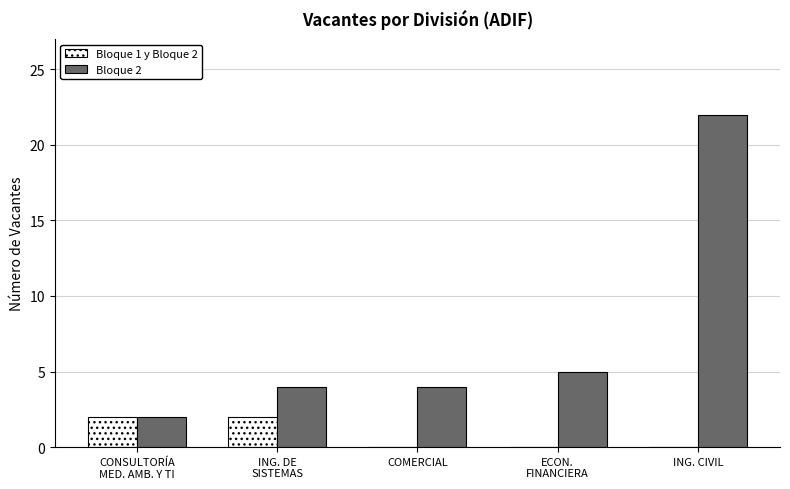

Which category has the highest value in the Bloque 2 series?

ING. CIVIL